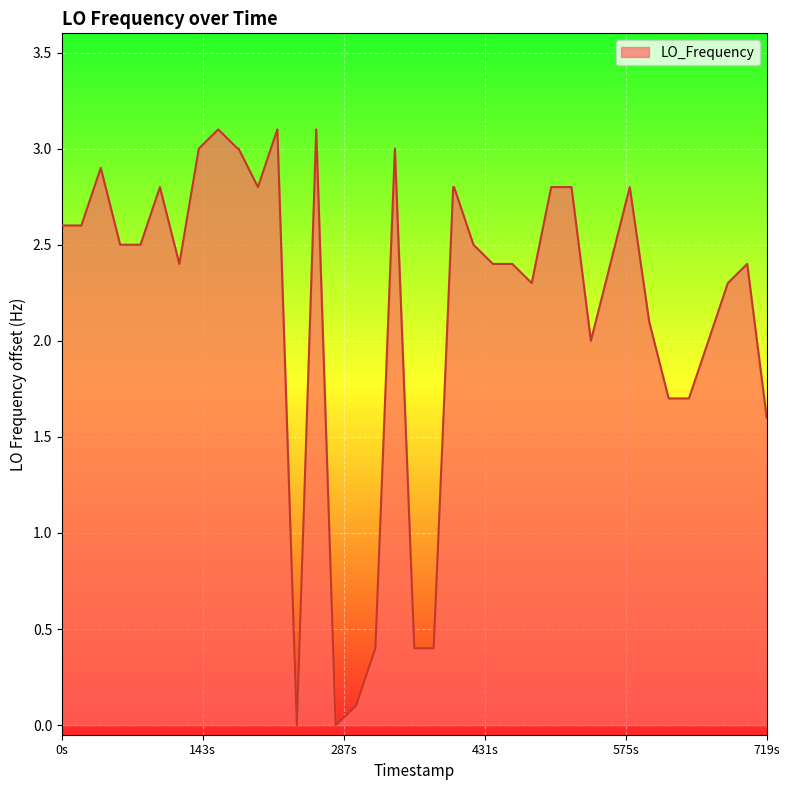

What is the greatest value displayed?

3.1